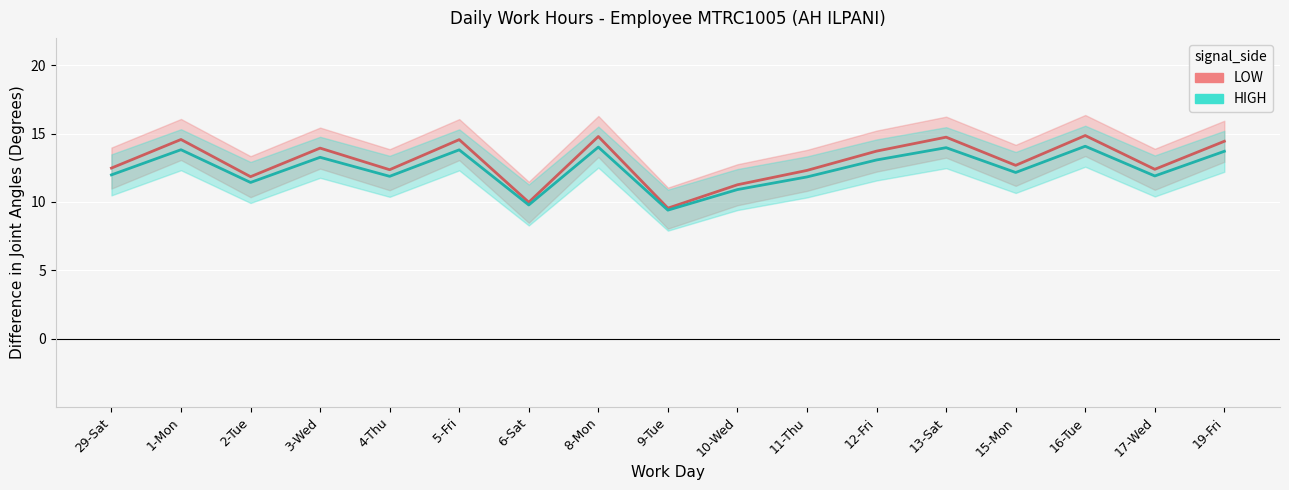

At which label does Low Hours (LEFT) first exceed 12?

29-Sat